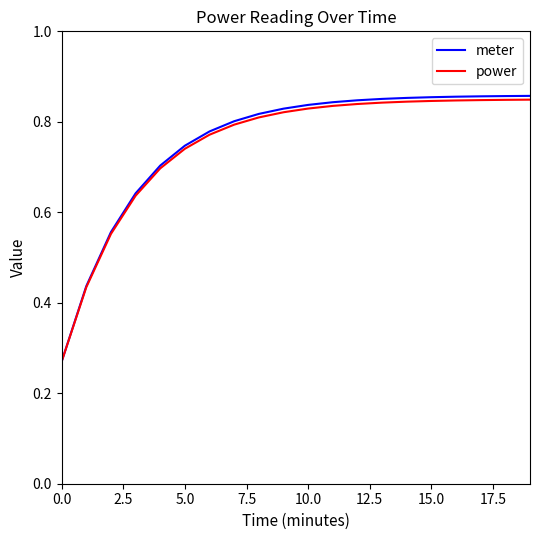

Which series has the largest range (max minus min)?

meter